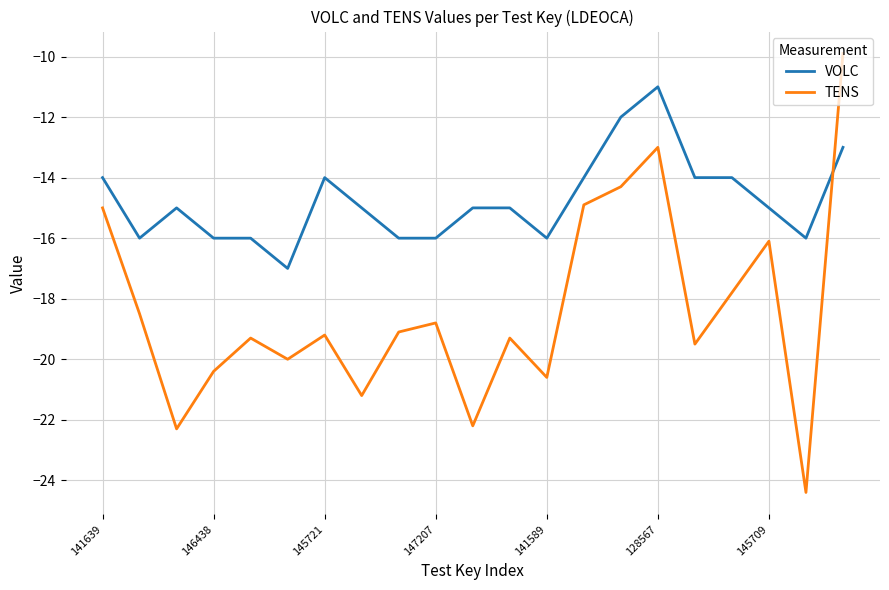

True or false: TENS has more than 2 points higher than both neighbors.

True